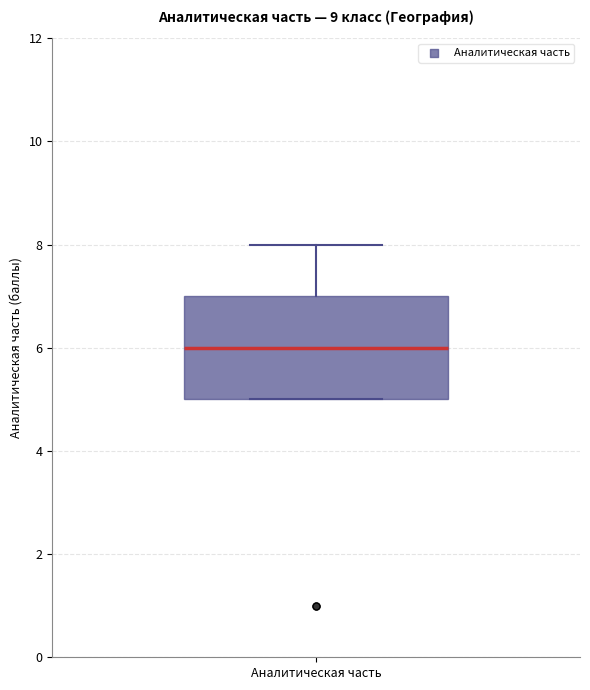

Read this box plot against the y-axis: the position of the median line, the range covered by the box, and the ends of both whiskers. The values are not printed on the chart, so give them approximately, as read against the axis.

median 6, box 5 to 7, whiskers 5 to 8